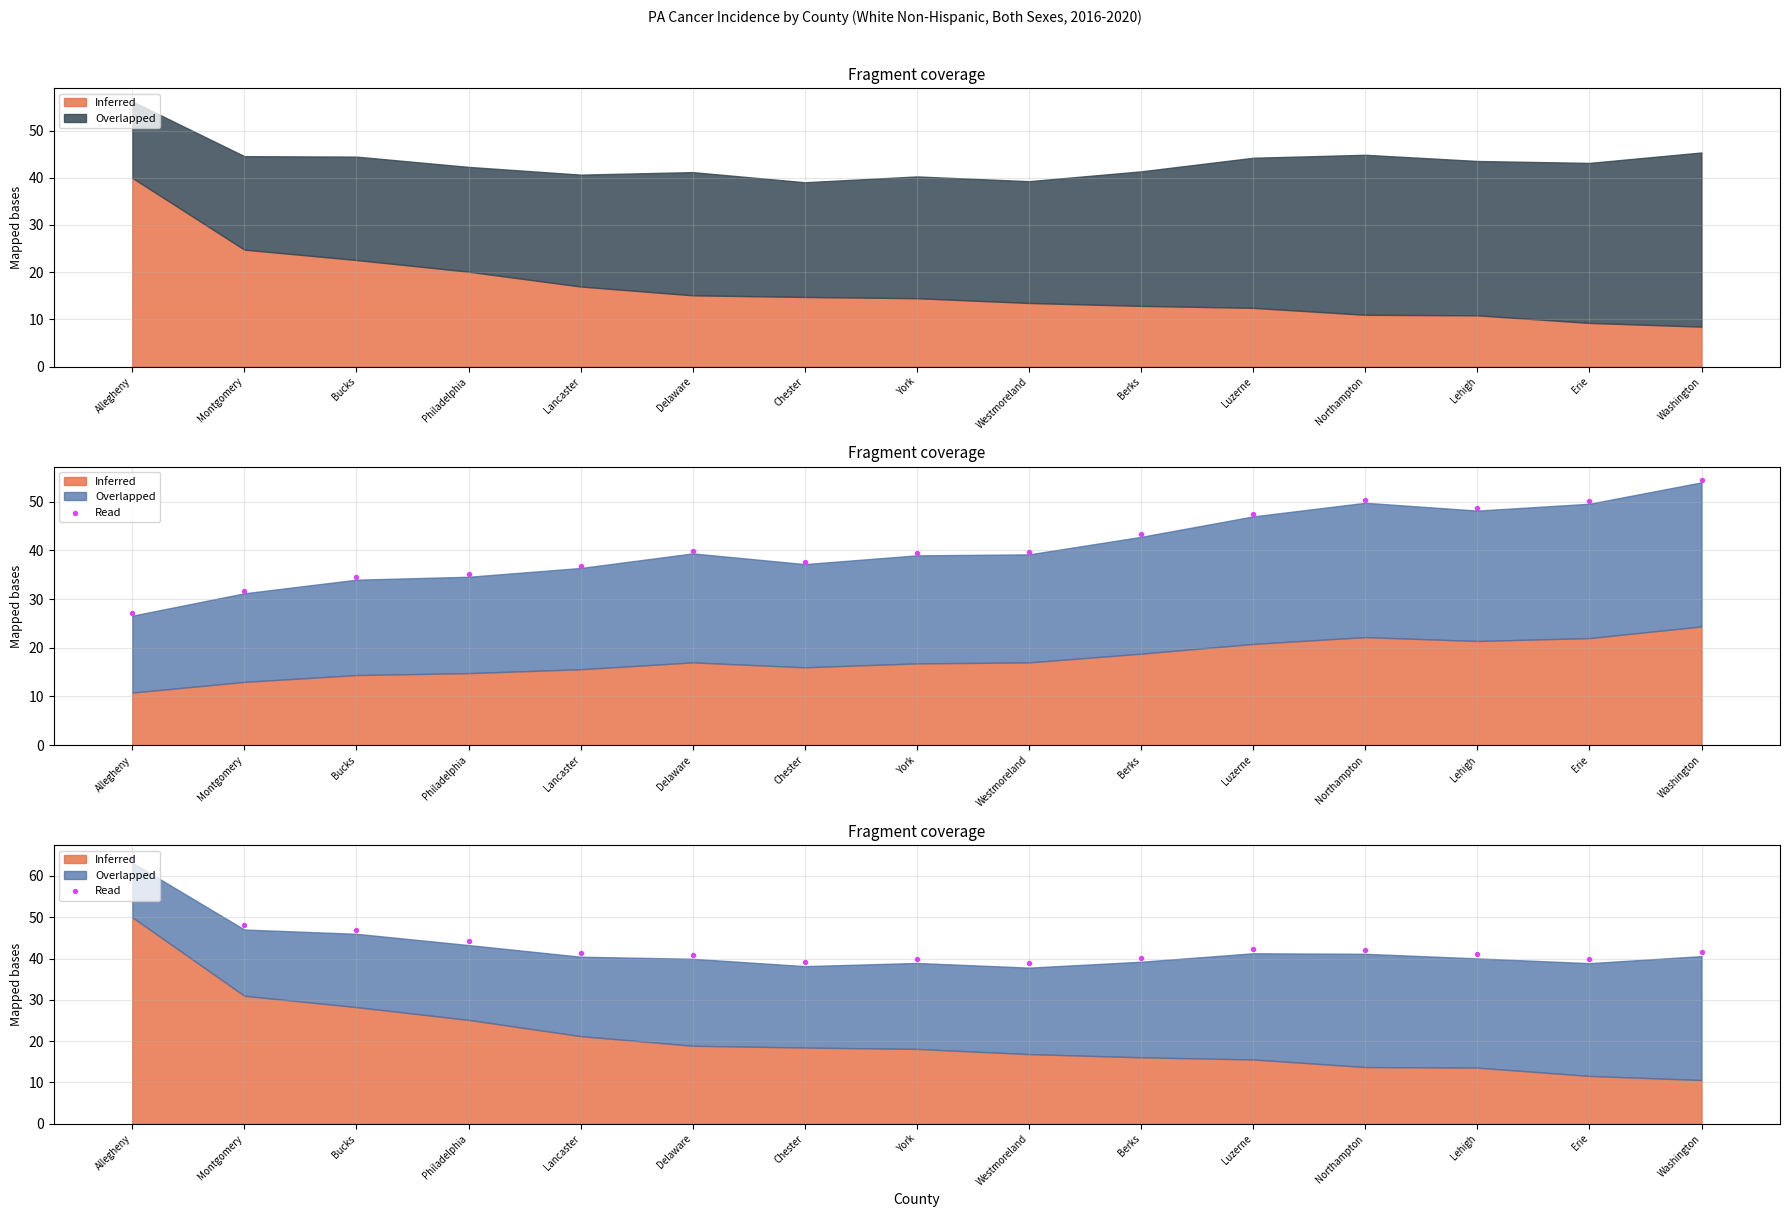

Which has a higher value, Delaware or Washington?

Washington